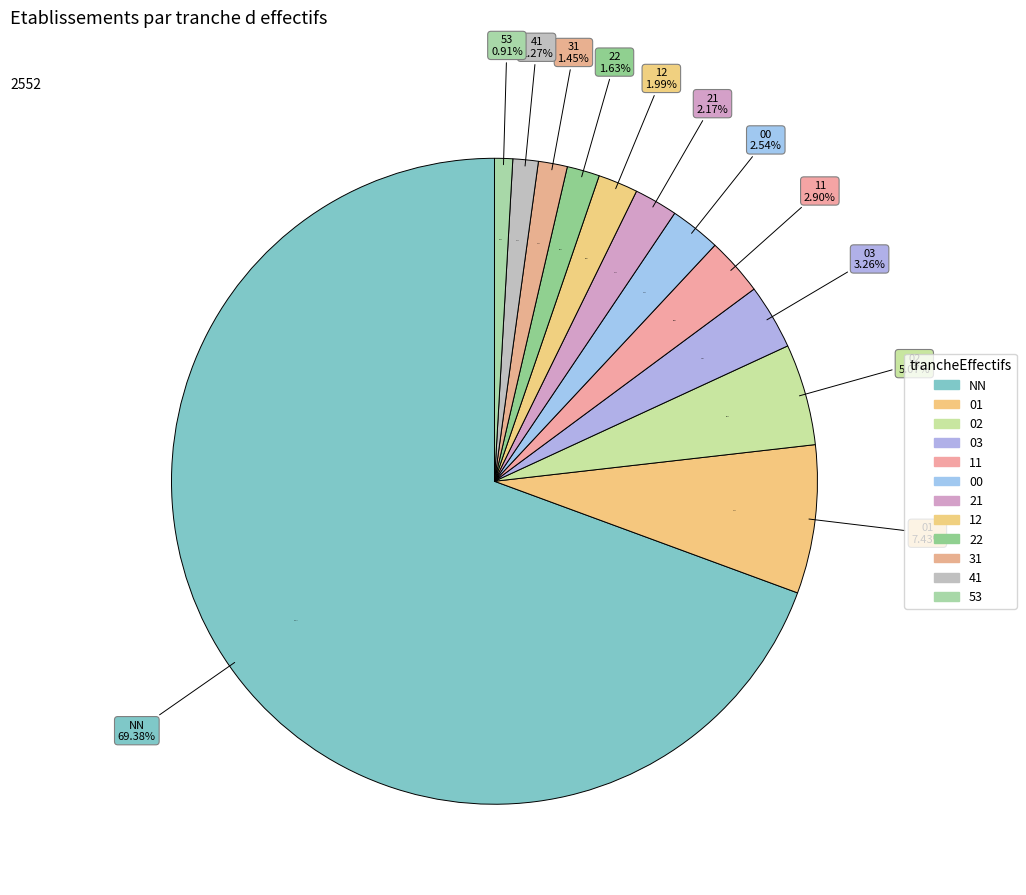

Count the number of slices in the pie.

12